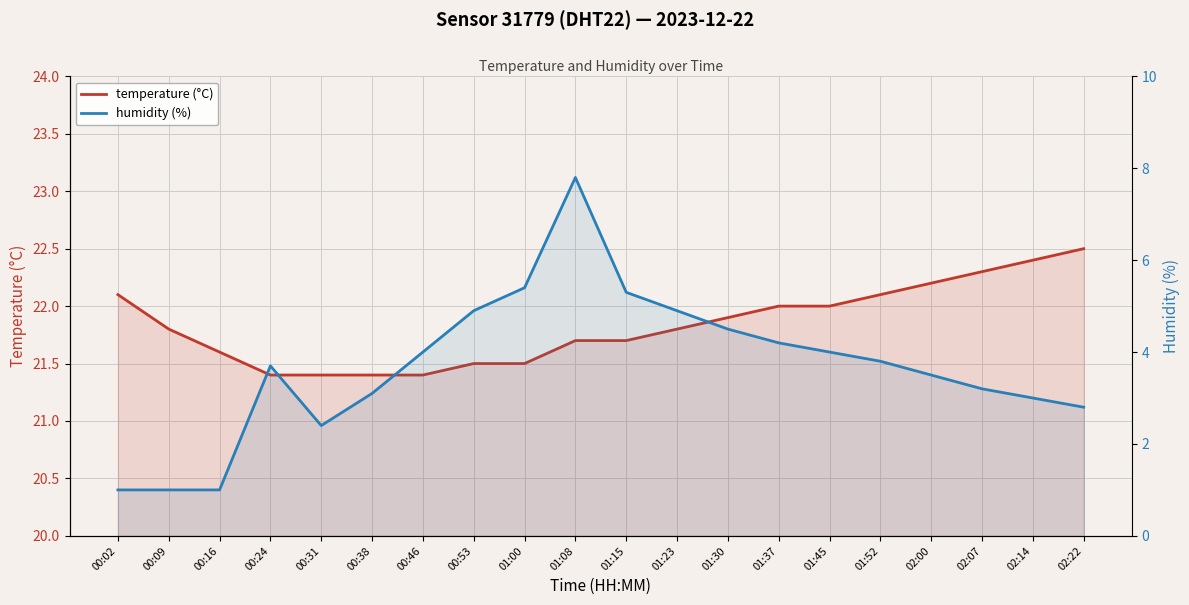

True or false: temperature (°C) and humidity (%) intersect in this chart.

False